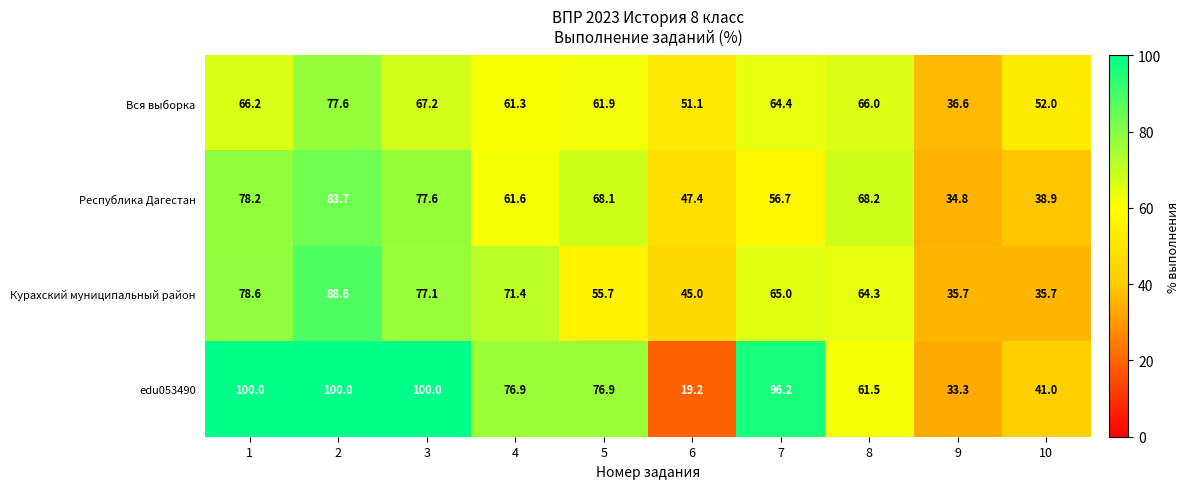

What is the sum of the Республика Дагестан values at 4 and 2?

145.3